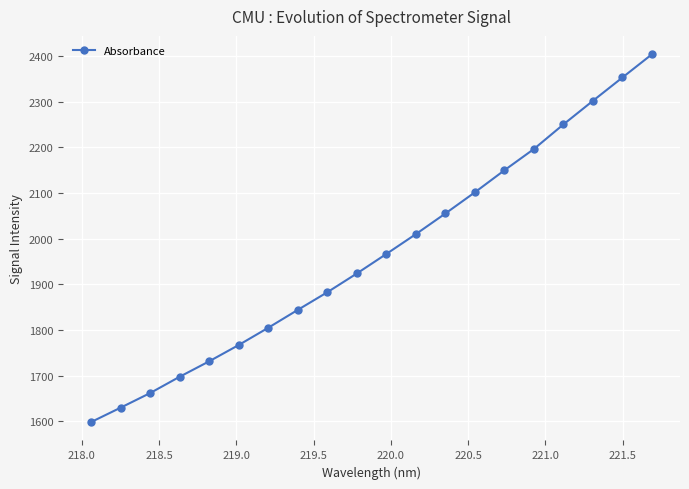

True or false: the data has more than 2 interior local peaks.

False